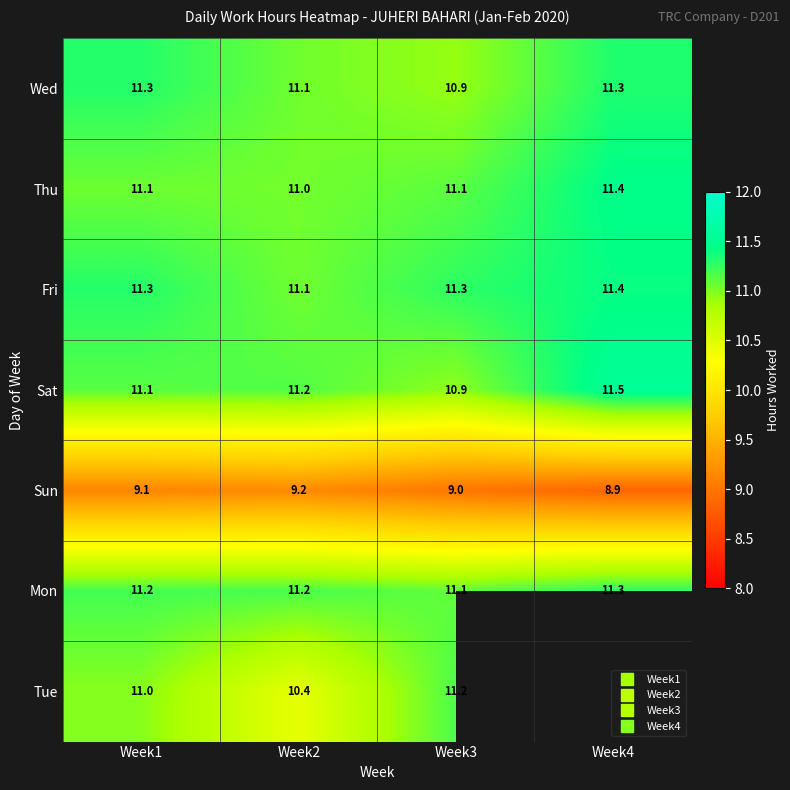

What is the minimum value shown in the chart?

8.9